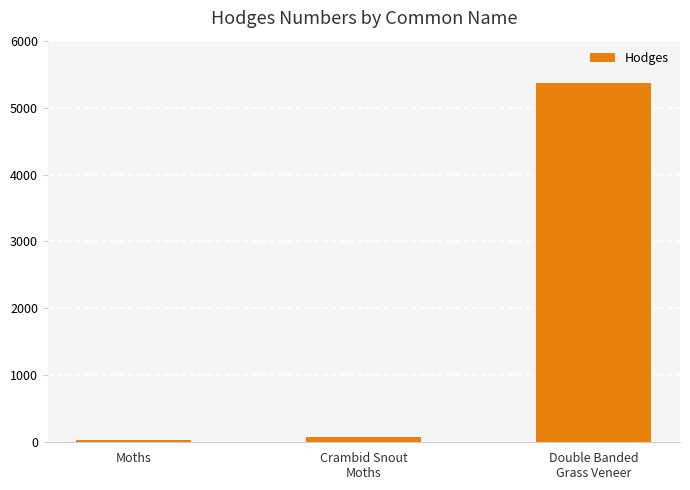

What is the difference between the maximum and second lowest values?

5281.8